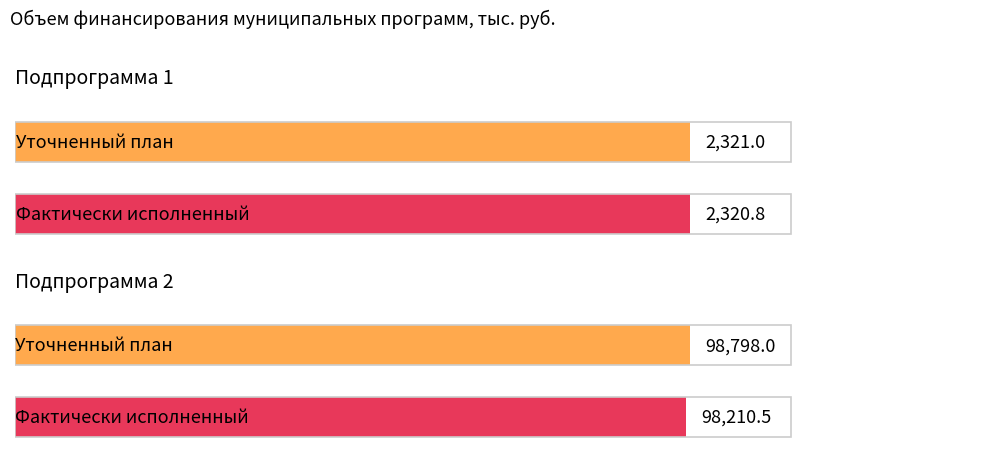

What is the sum of all Уточненный план values?

101119.0